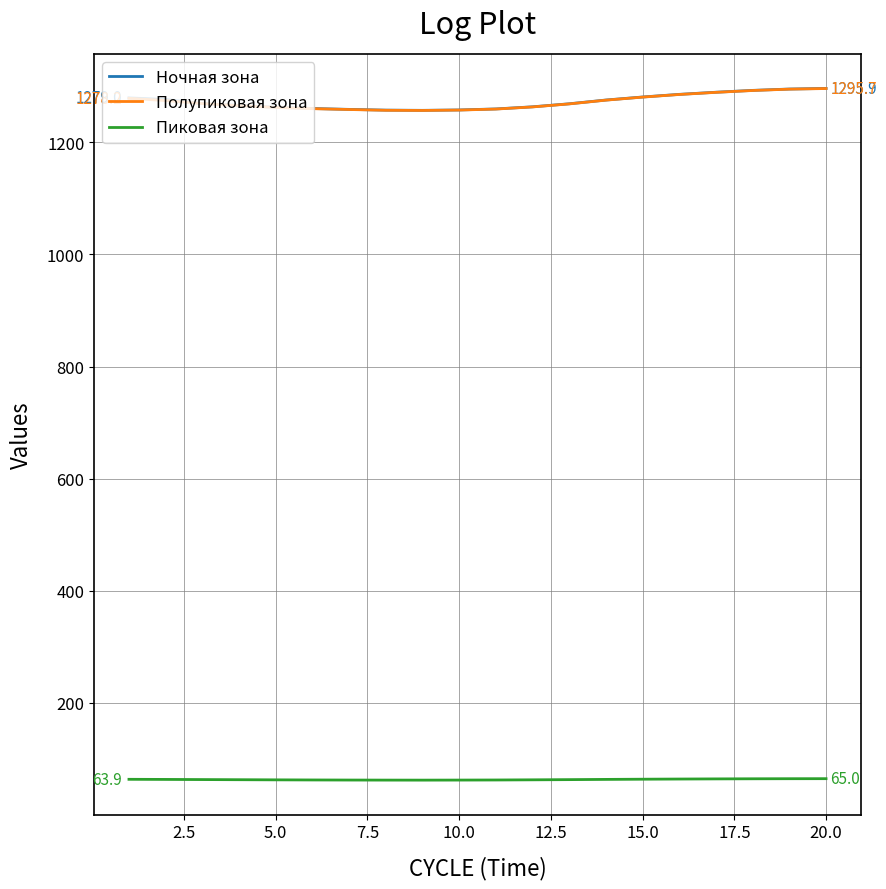

True or false: Пиковая зона and Полупиковая зона cross at least once.

False